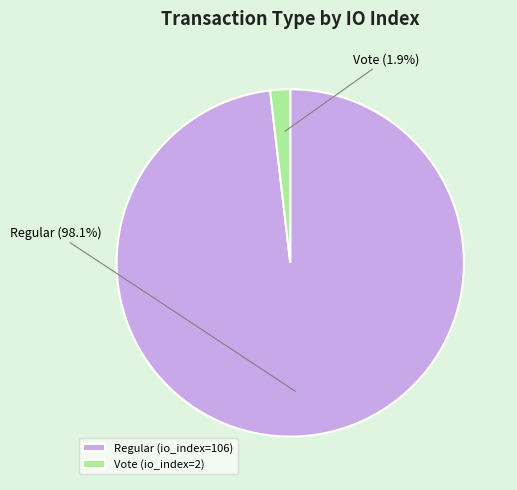

To the nearest percent, what portion does Regular (io_index=106) represent?

98%